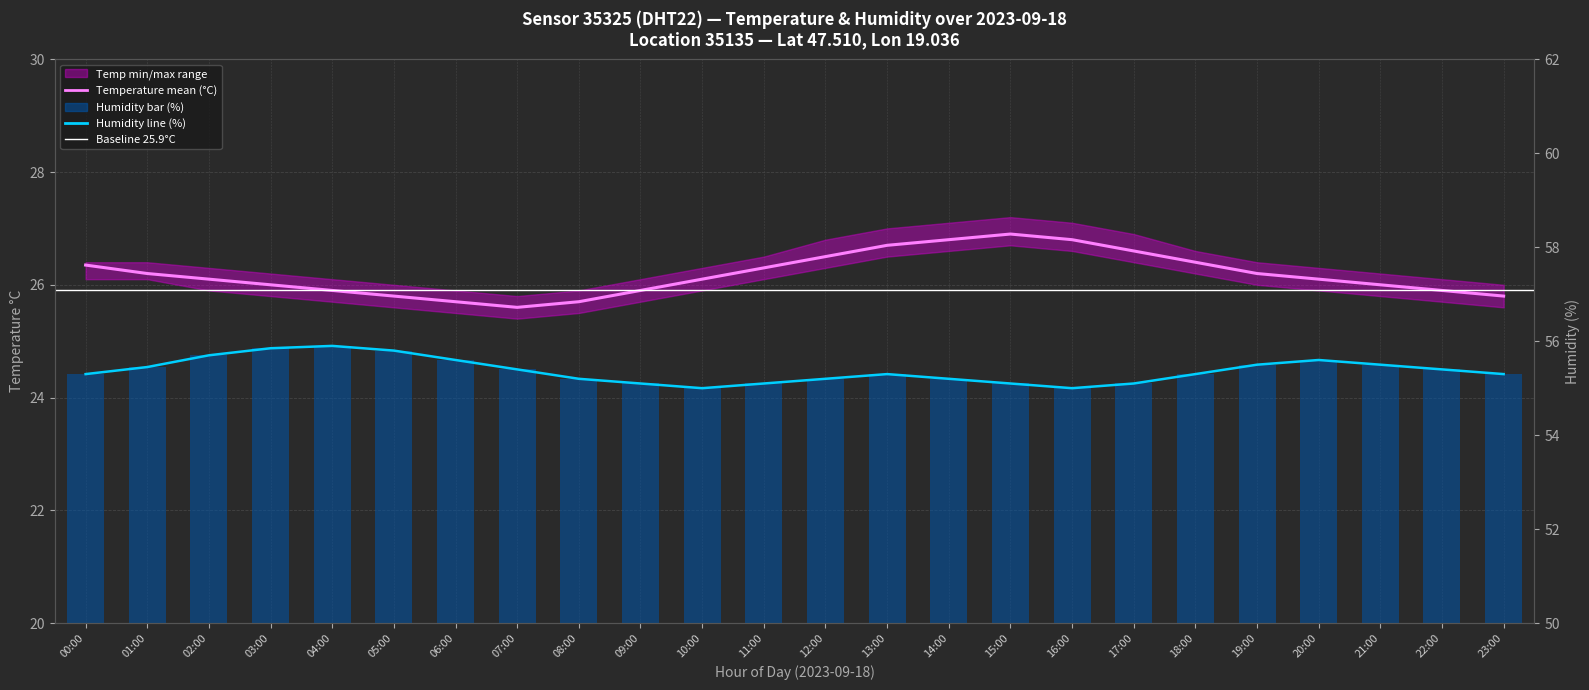

What is the average value of the temperature series?

26.2